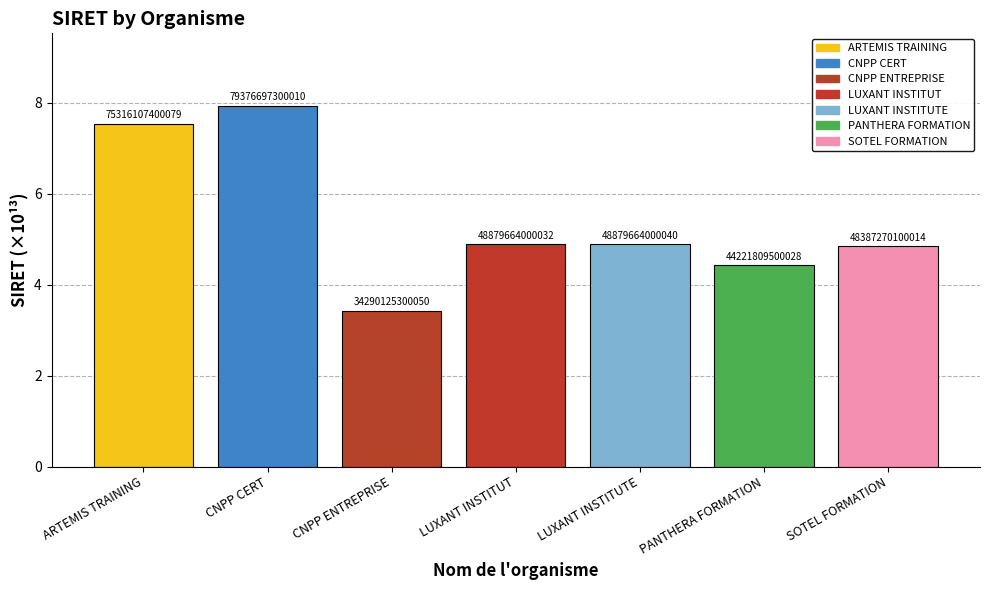

What value does the data have at LUXANT INSTITUT?

4.9